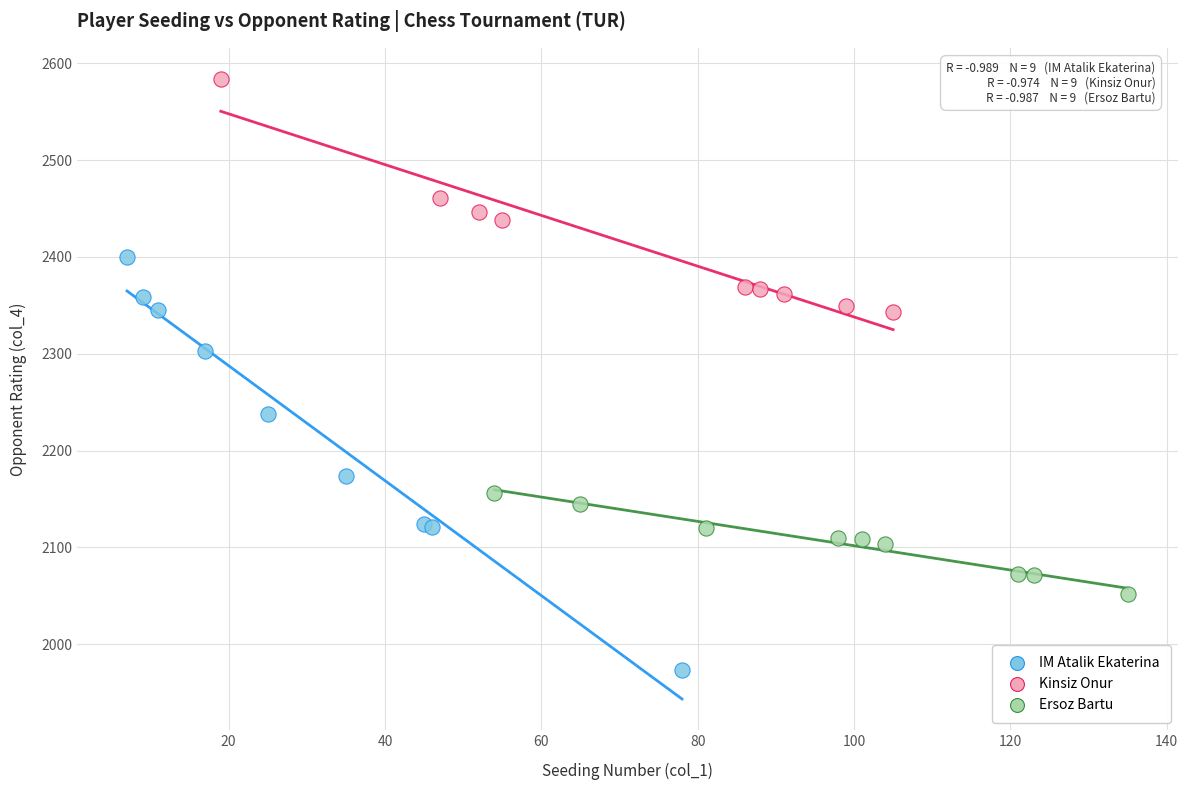

Which series has the largest Y range (max minus min)?

IM Atalik Ekaterina